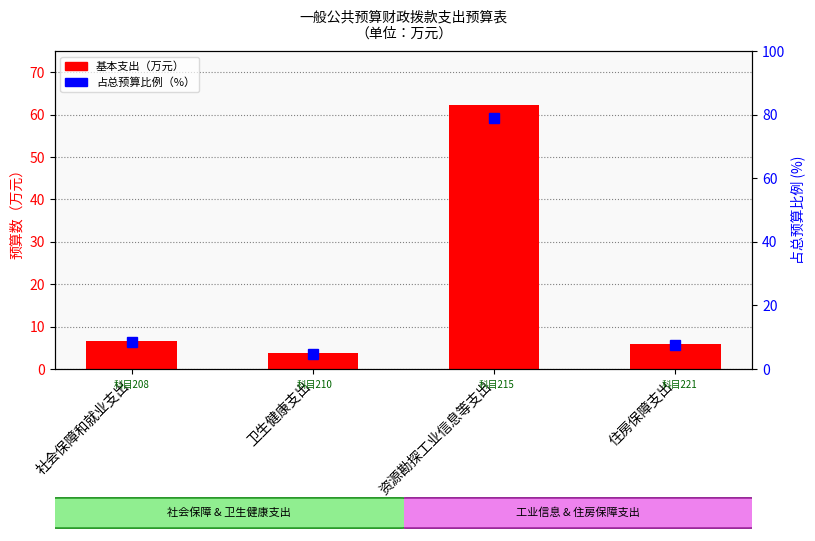

Reading right to left, list all the values displayed in this chart.

基本支出: 6.0	62.3	3.8	6.7
占总预算比例(%): 7.6	79.1	4.8	8.5